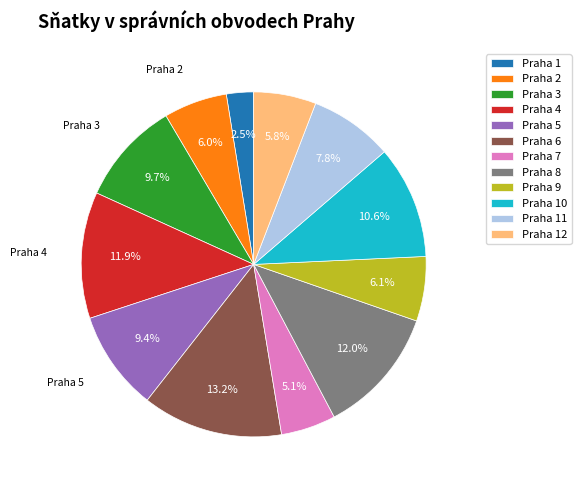

To the nearest percent, what is the difference between the Praha 11 and Praha 7 slice percentages?

3%